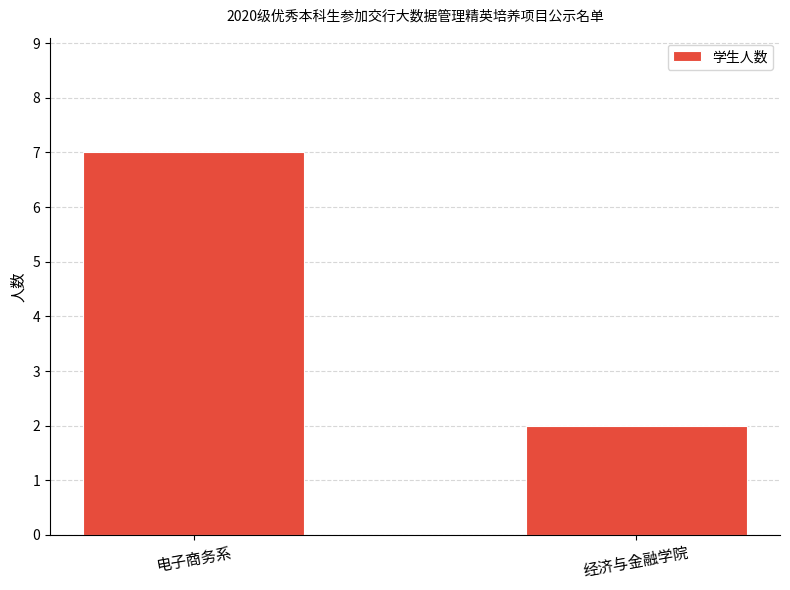

What is the sum of the values at 电子商务系 and 经济与金融学院?

9